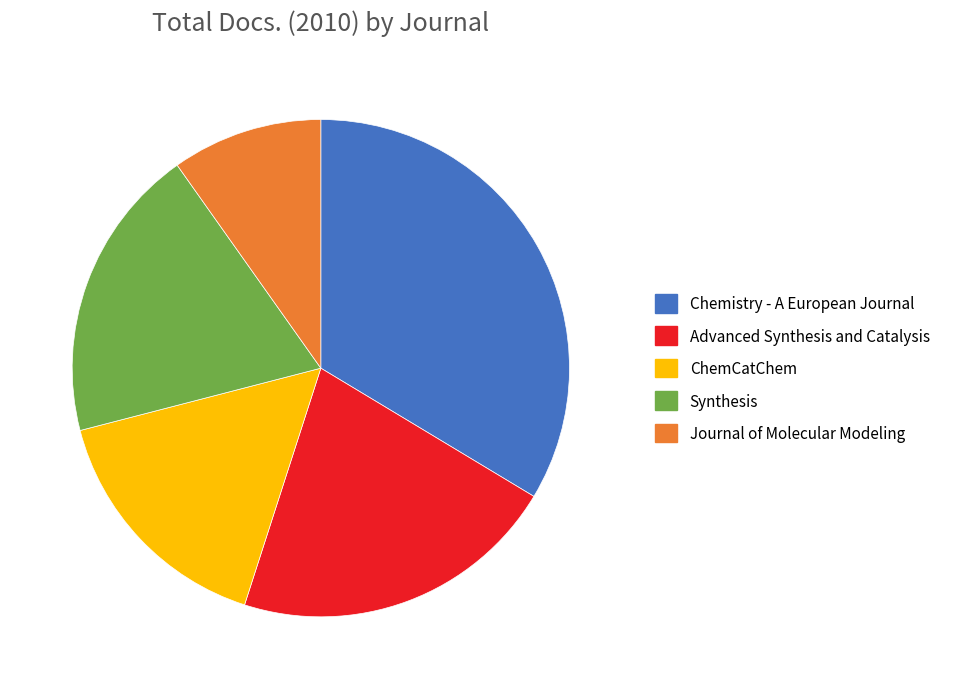

What is the largest slice in the pie chart?

Chemistry - A European Journal